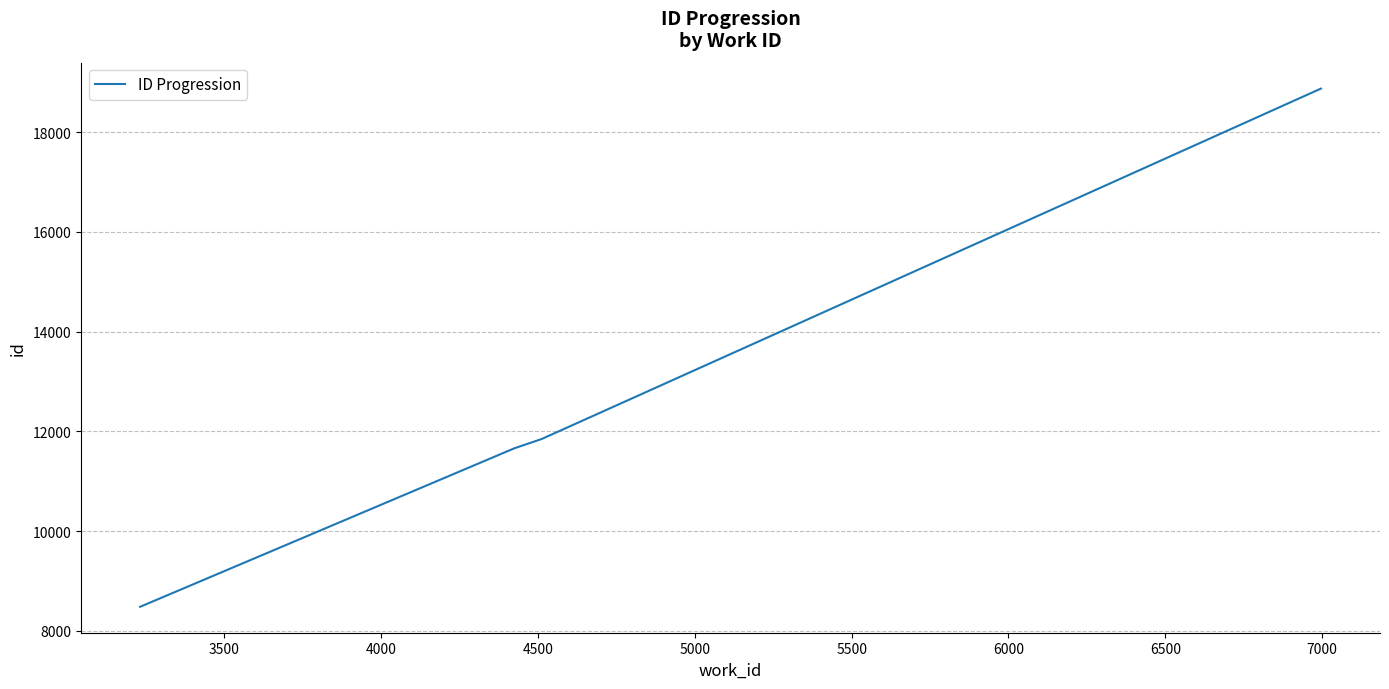

What is the difference between the maximum and second lowest values?

7212